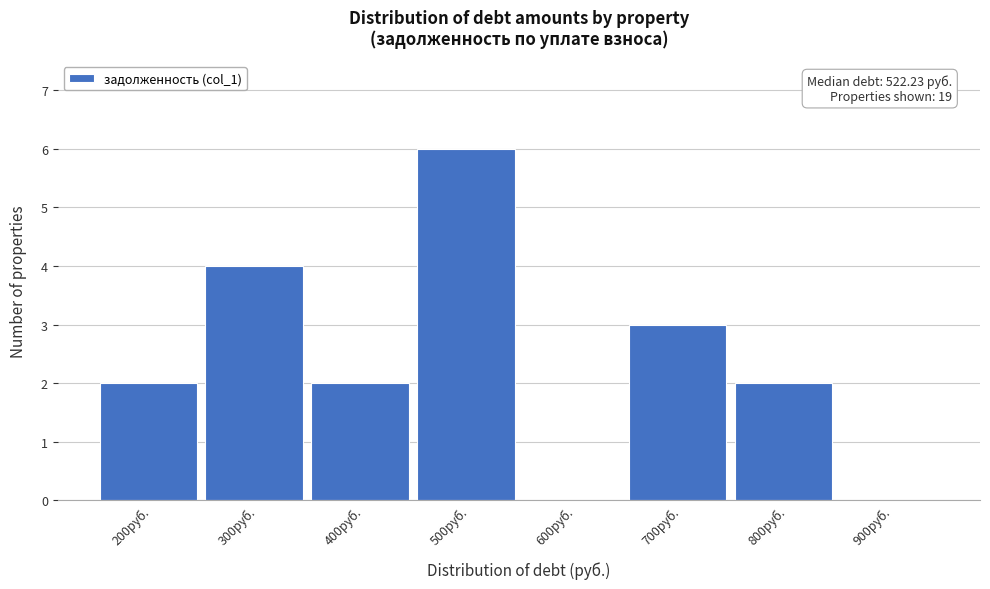

Reading left to right, extract all data points from this chart.

200руб.=2	300руб.=4	400руб.=2	500руб.=6	600руб.=0	700руб.=3	800руб.=2	900руб.=0